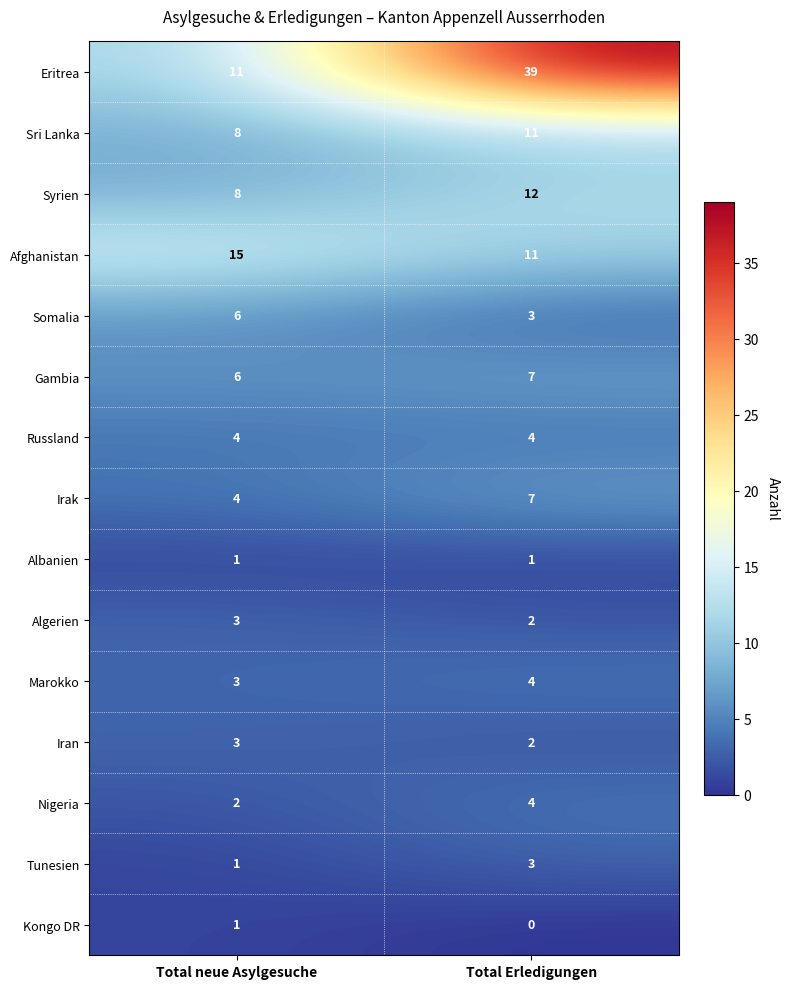

True or false: Kongo DR has a value of -1 at Total Erledigungen.

False